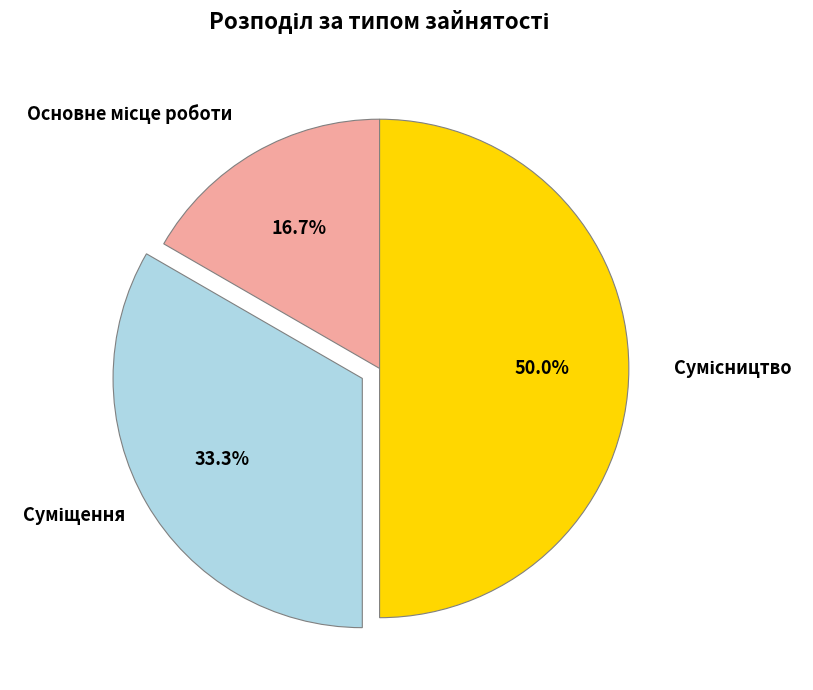

Count the number of slices in the pie.

3